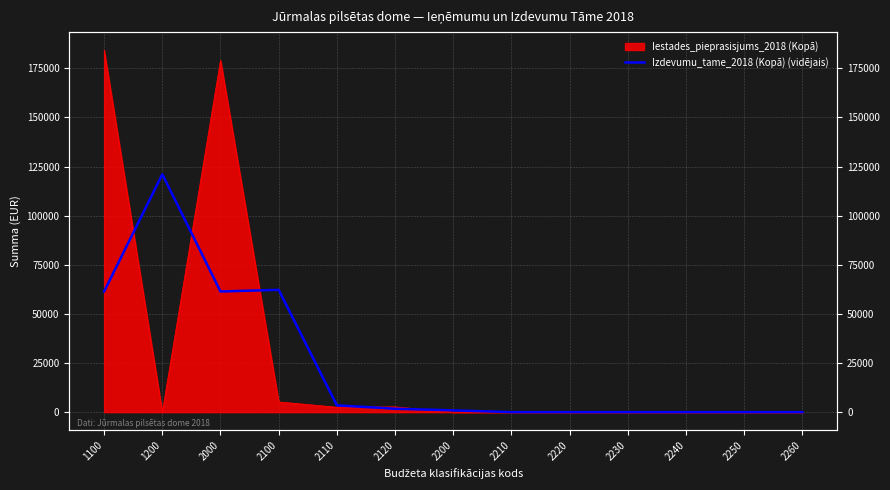

What value does the data have at 2100?

62232.7